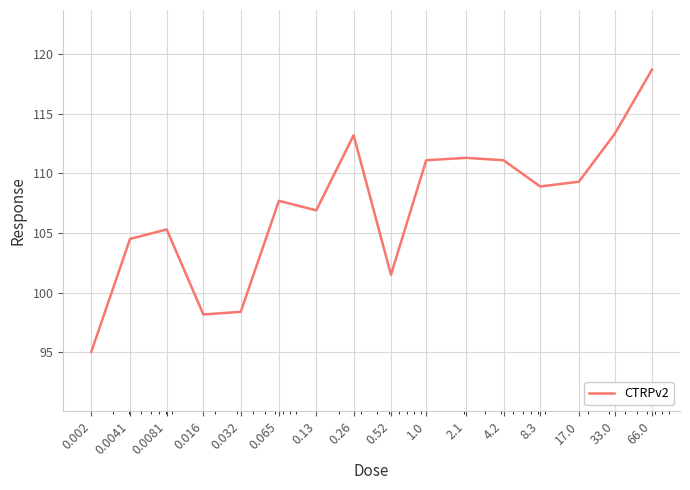

What is the maximum value shown in the chart?

118.7